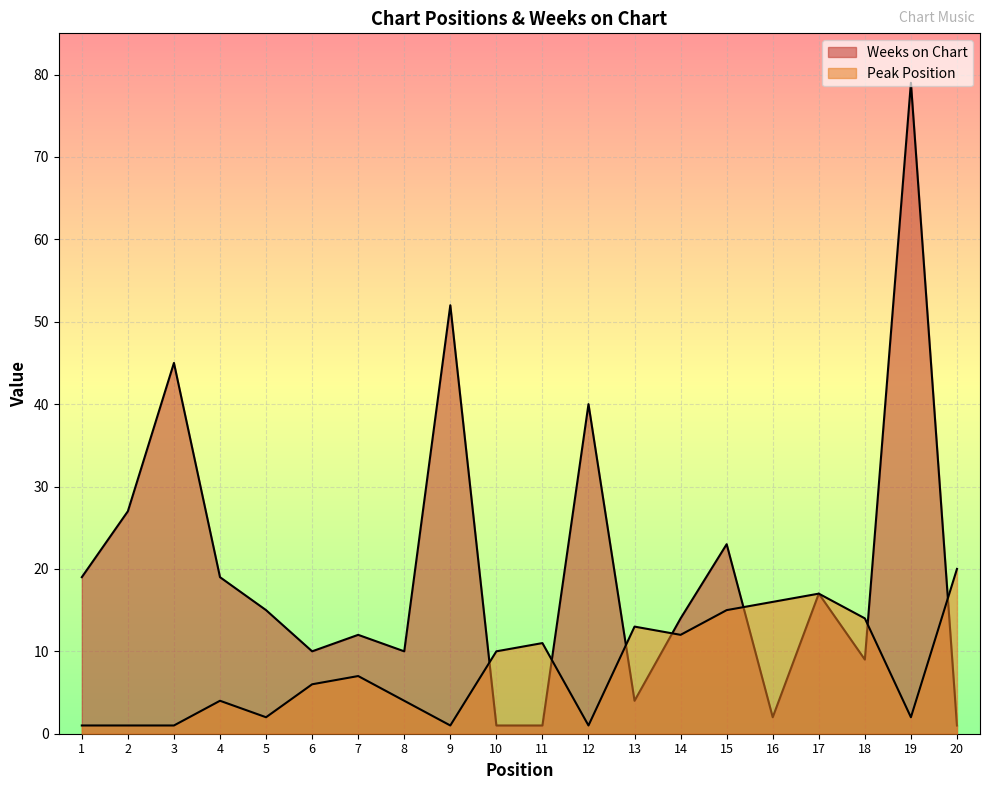

At which label does Weeks on Chart reach its peak?

19